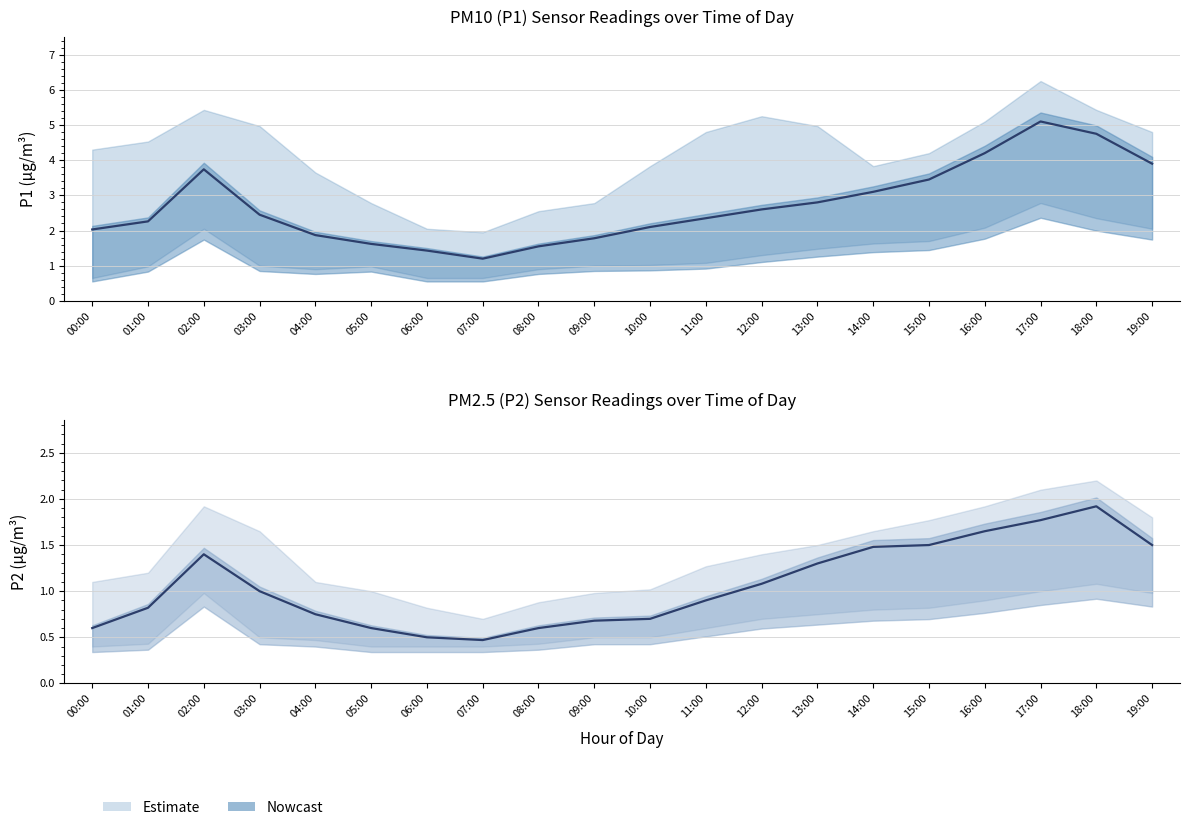

How many lines are shown in the chart?

2